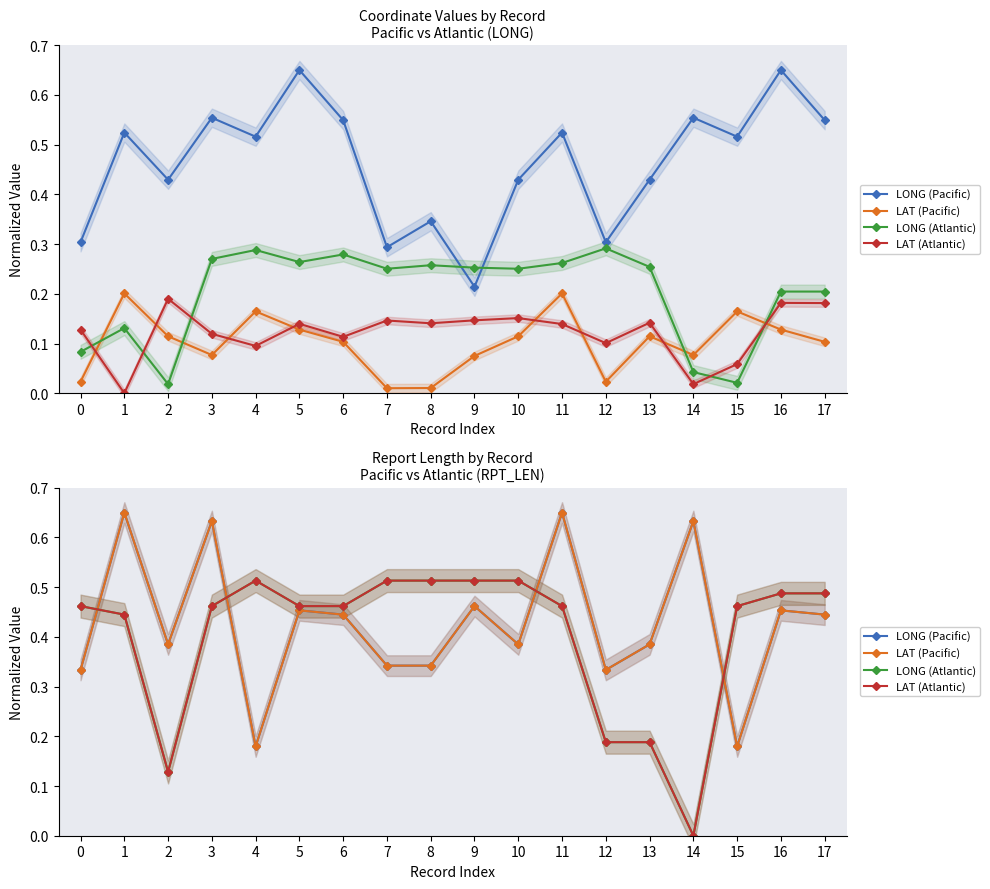

True or false: LAT (Pacific) and LONG (Atlantic) intersect in this chart.

True